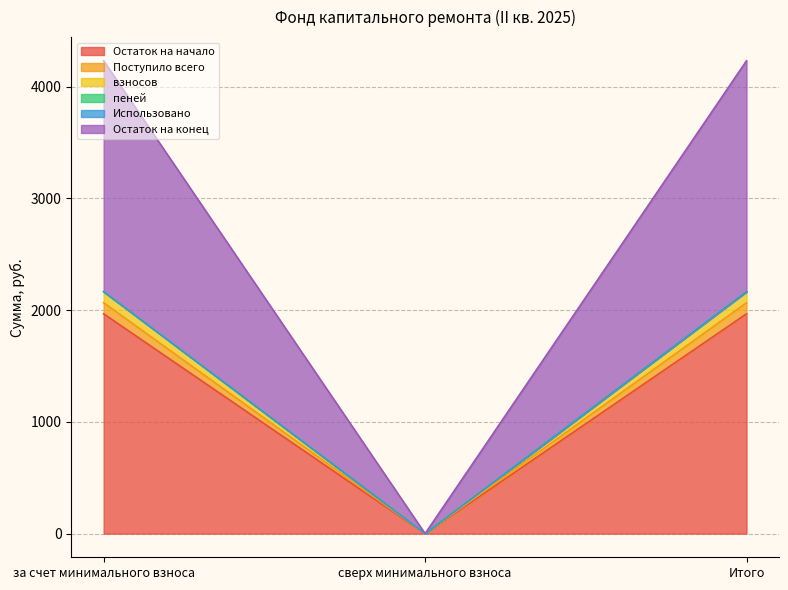

The value of Остаток на начало at Итого is 1967.4. True or false?

True